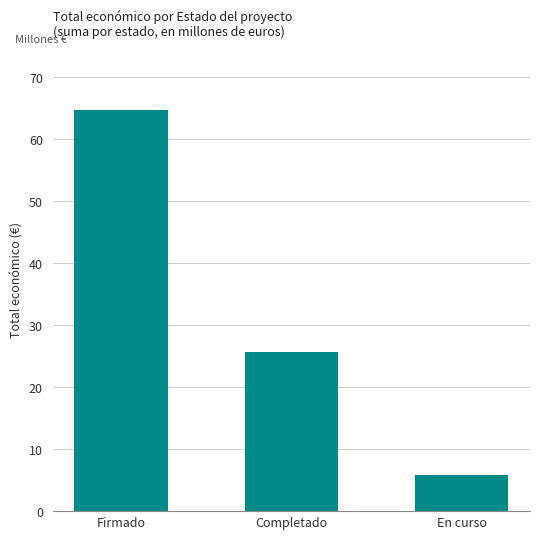

Count the values in the range 5779793 to 64714474.

3